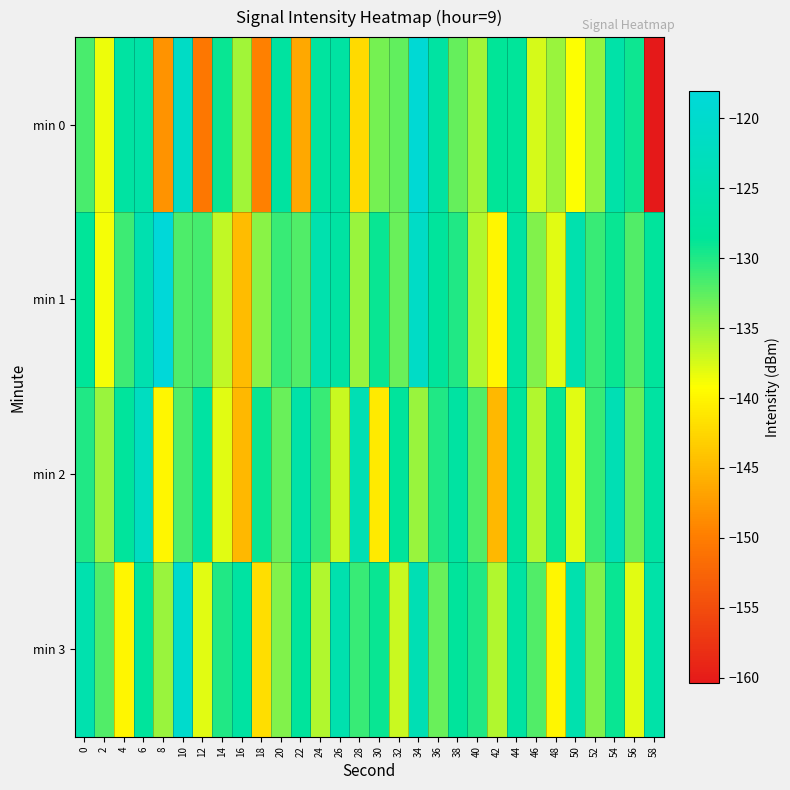

Reading left to right, transcribe all the data shown in this chart.

min 0: 0=-131.7	2=-138.5	4=-127.0	6=-126.2	8=-148.1	10=-121.3	12=-150.5	14=-129.0	16=-135.4	18=-149.8	20=-127.4	22=-146.4	24=-127.5	26=-127.0	28=-142.2	30=-133.5	32=-132.6	34=-118.7	36=-127.1	38=-132.8	40=-135.3	42=-128.7	44=-128.3	46=-137.5	48=-134.9	50=-139.0	52=-134.7	54=-126.0	56=-129.2	58=-160.4
min 1: 0=-128.5	2=-138.9	4=-131.2	6=-124.9	8=-118.0	10=-131.8	12=-131.5	14=-136.7	16=-144.7	18=-134.3	20=-131.0	22=-132.0	24=-125.0	26=-127.0	28=-135.0	30=-129.0	32=-133.0	34=-121.0	36=-128.0	38=-130.0	40=-136.0	42=-140.0	44=-127.0	46=-134.0	48=-138.0	50=-125.0	52=-131.0	54=-129.0	56=-132.0	58=-128.0
min 2: 0=-130.0	2=-135.0	4=-128.0	6=-122.0	8=-140.0	10=-132.0	12=-127.0	14=-138.0	16=-145.0	18=-129.0	20=-133.0	22=-126.0	24=-131.0	26=-137.0	28=-124.0	30=-141.0	32=-128.0	34=-135.0	36=-130.0	38=-127.0	40=-132.0	42=-145.0	44=-128.0	46=-136.0	48=-129.0	50=-138.0	52=-131.0	54=-124.0	56=-133.0	58=-127.0
min 3: 0=-125.0	2=-132.0	4=-140.0	6=-128.0	8=-135.0	10=-120.0	12=-138.0	14=-130.0	16=-127.0	18=-142.0	20=-134.0	22=-128.0	24=-136.0	26=-125.0	28=-131.0	30=-129.0	32=-137.0	34=-124.0	36=-133.0	38=-128.0	40=-130.0	42=-136.0	44=-127.0	46=-132.0	48=-140.0	50=-125.0	52=-134.0	54=-129.0	56=-138.0	58=-126.0